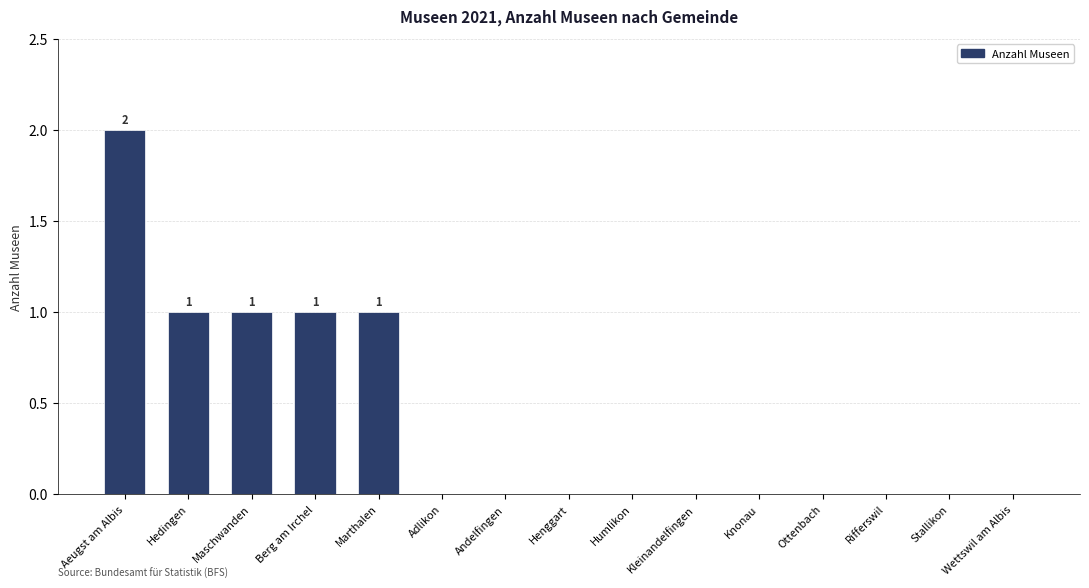

Between Maschwanden and Rifferswil, which is larger?

Maschwanden